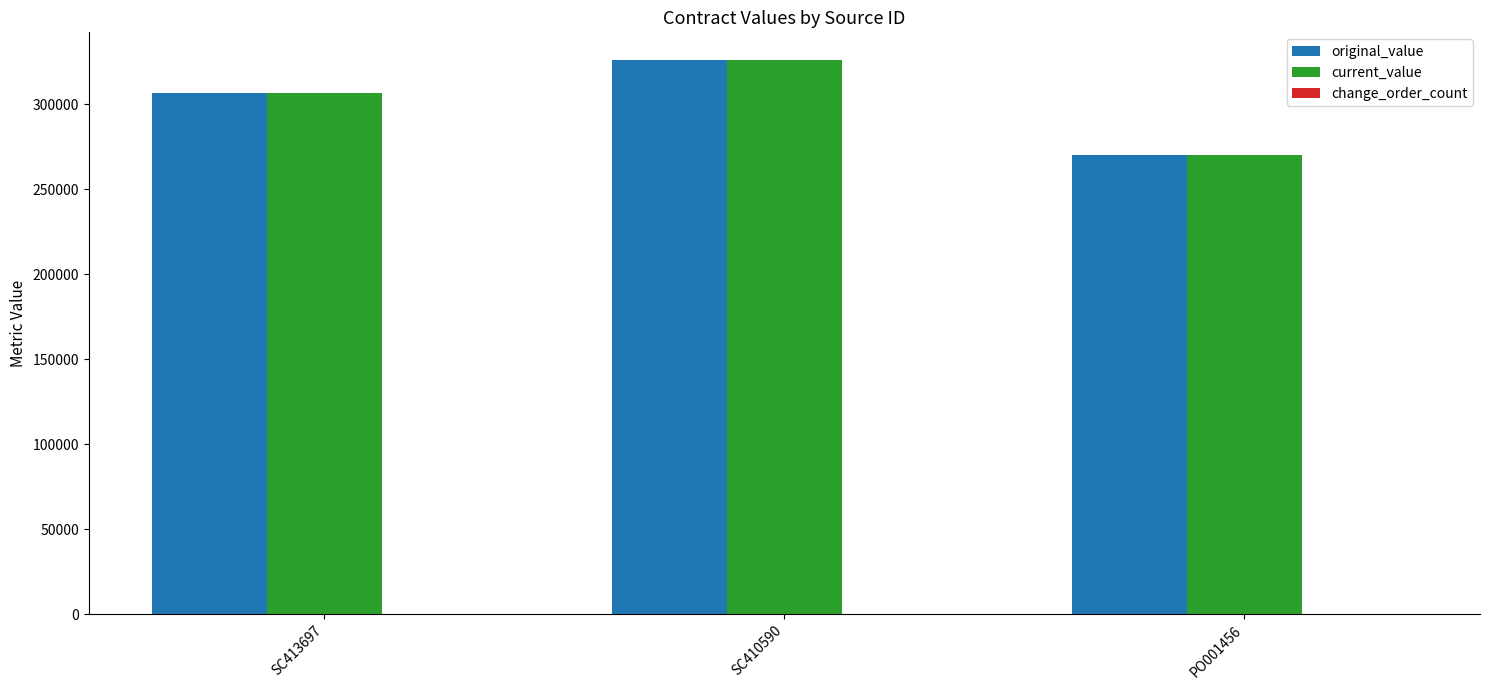

Is it true that original_value equals 306700 at SC413697?

True